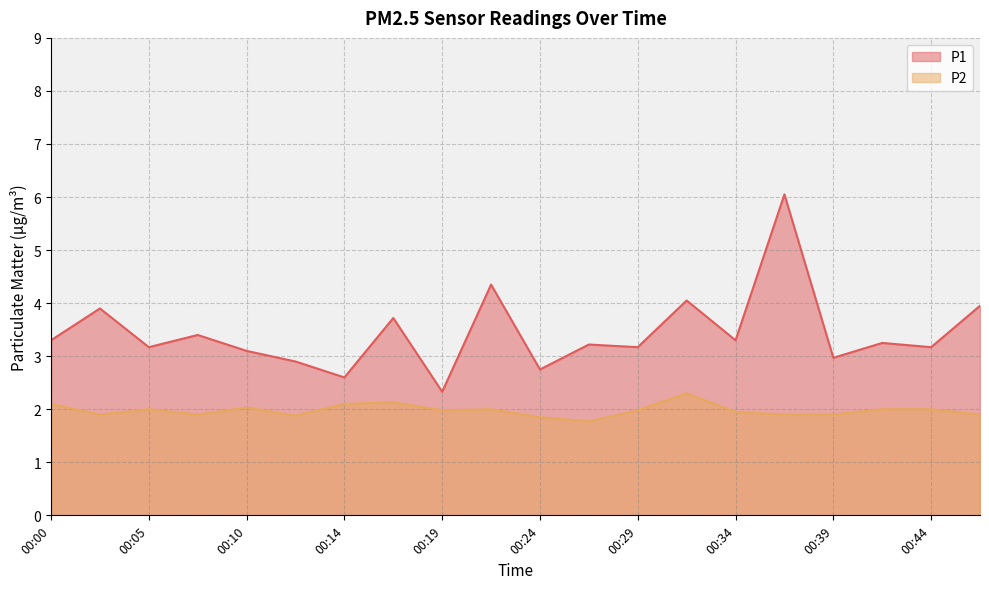

List the labels in order of P1 value, smallest first.

00:19, 00:14, 00:24, 00:12, 00:39, 00:10, 00:05, 00:29, 00:44, 00:27, 00:42, 00:00, 00:34, 00:07, 00:17, 00:02, 00:47, 00:32, 00:22, 00:37